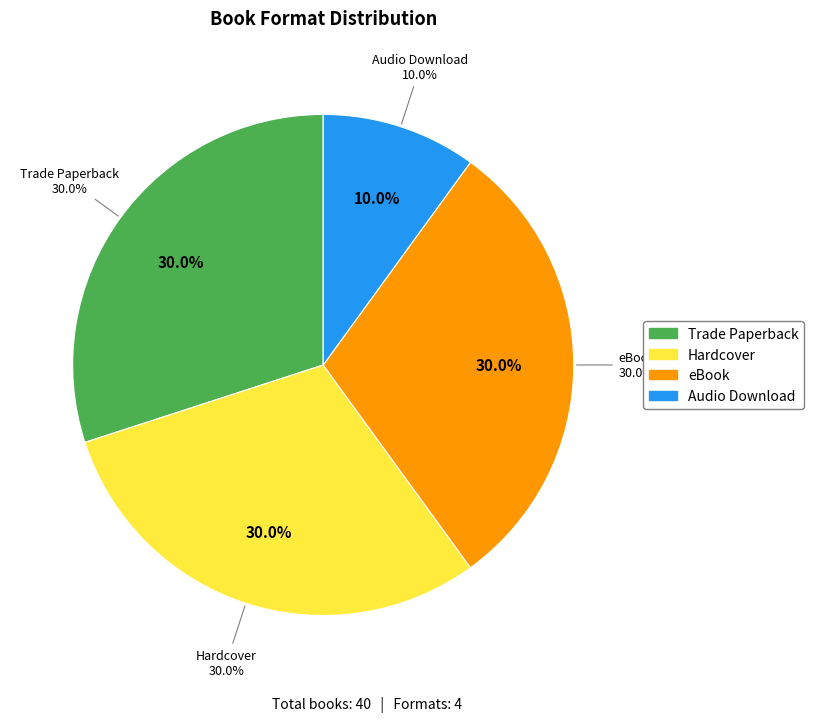

Rank the categories by value from lowest to highest.

Audio Download, Trade Paperback, Hardcover, eBook